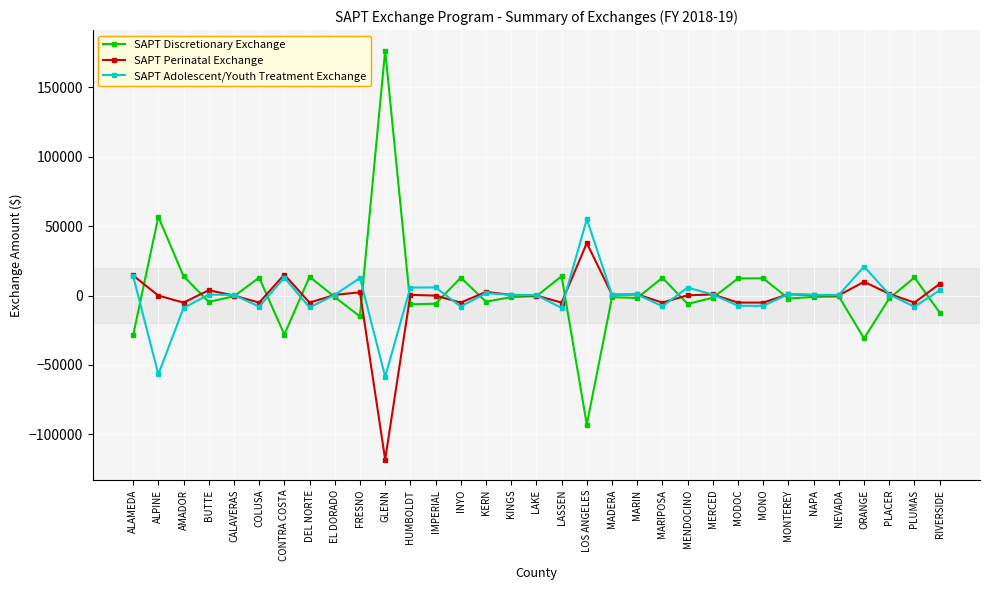

In SAPT Discretionary Exchange, how many points are lower than both neighbors (excluding endpoints)?

10